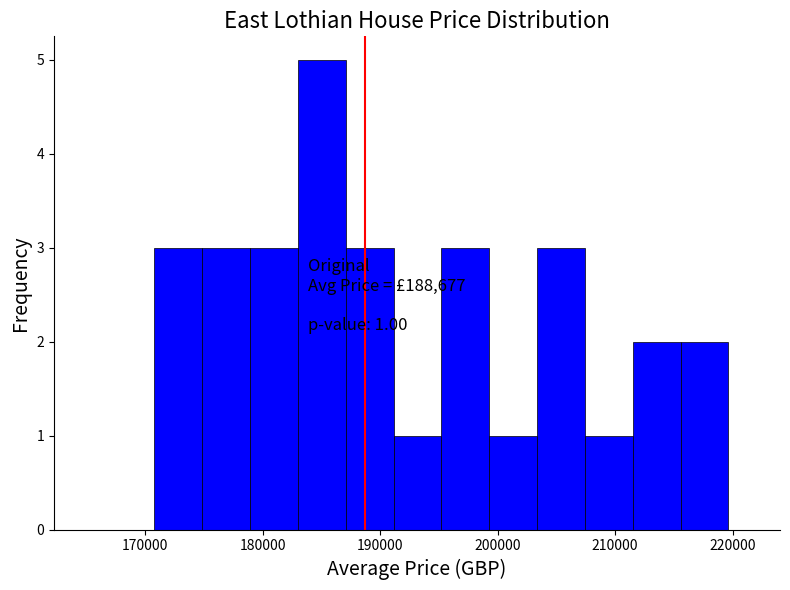

Over which range of the x-axis is the bar tallest?

183000 to 187000